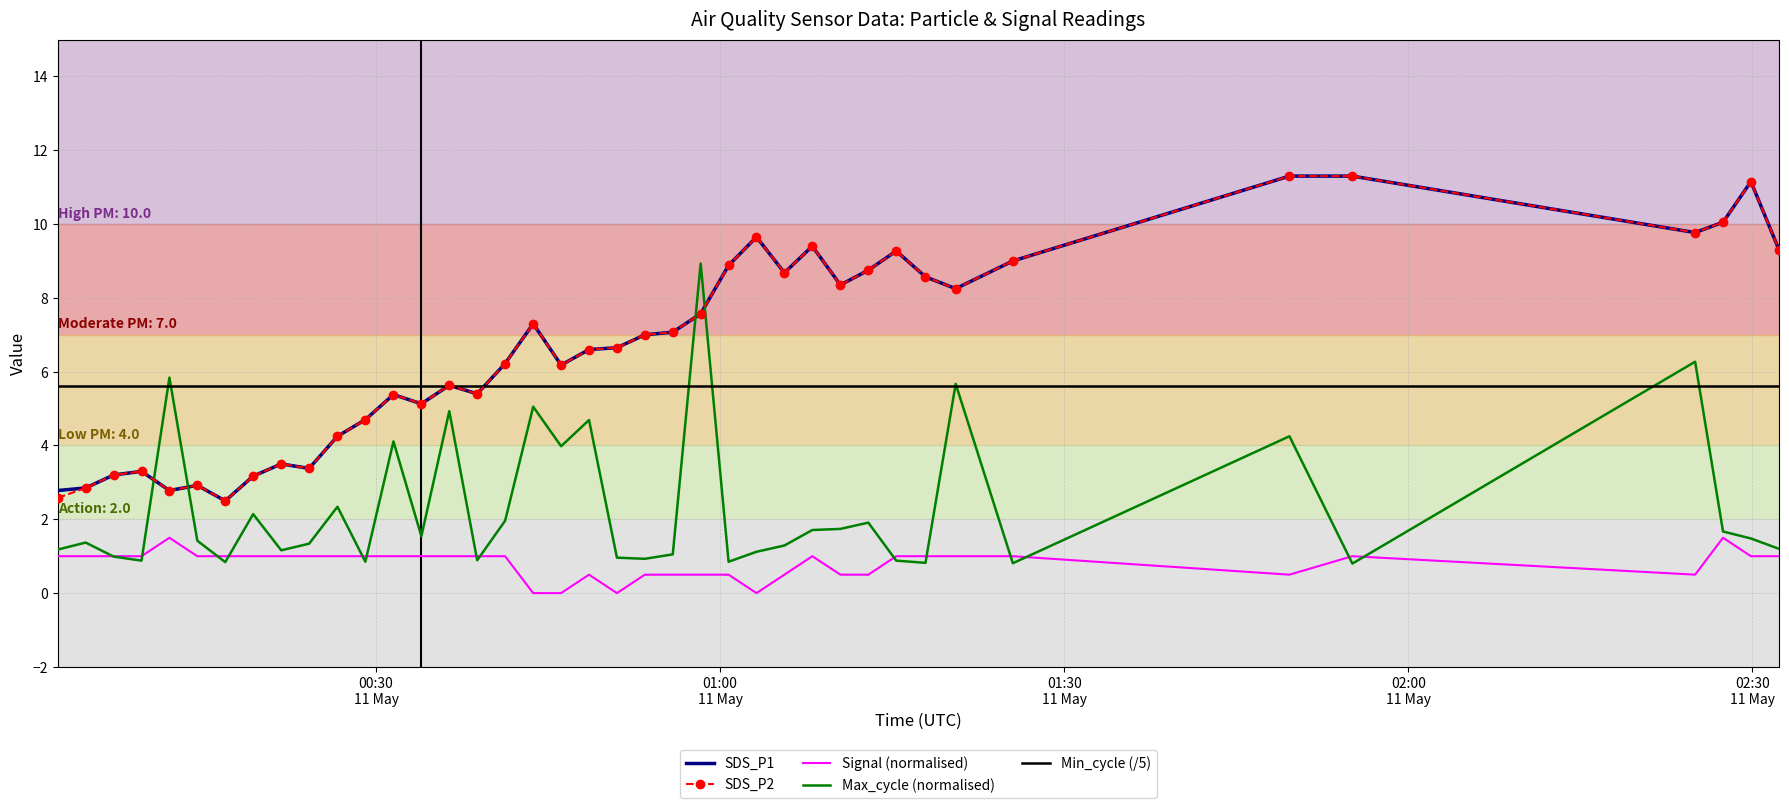

What is the greatest value displayed?

11.3